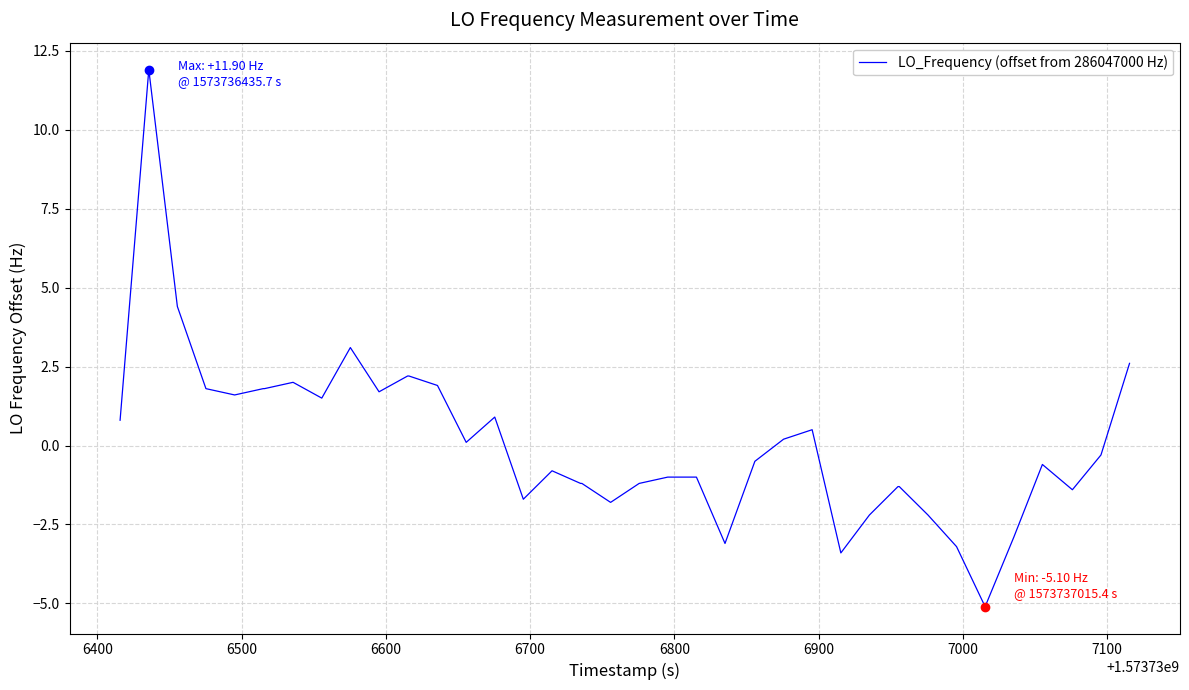

What is the greatest value displayed?

11.9